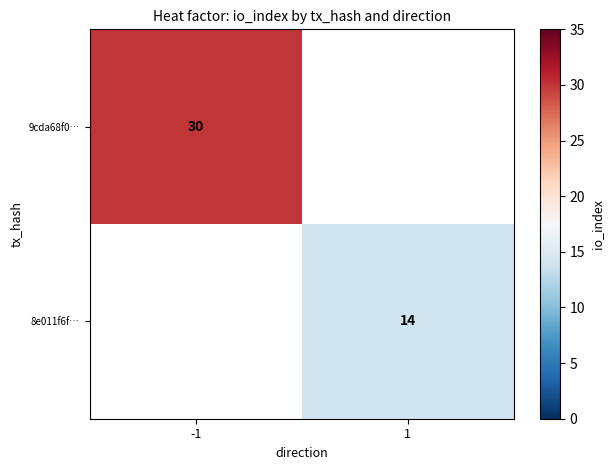

Is it true that 8e011f6f… equals 20.6 at 1?

False